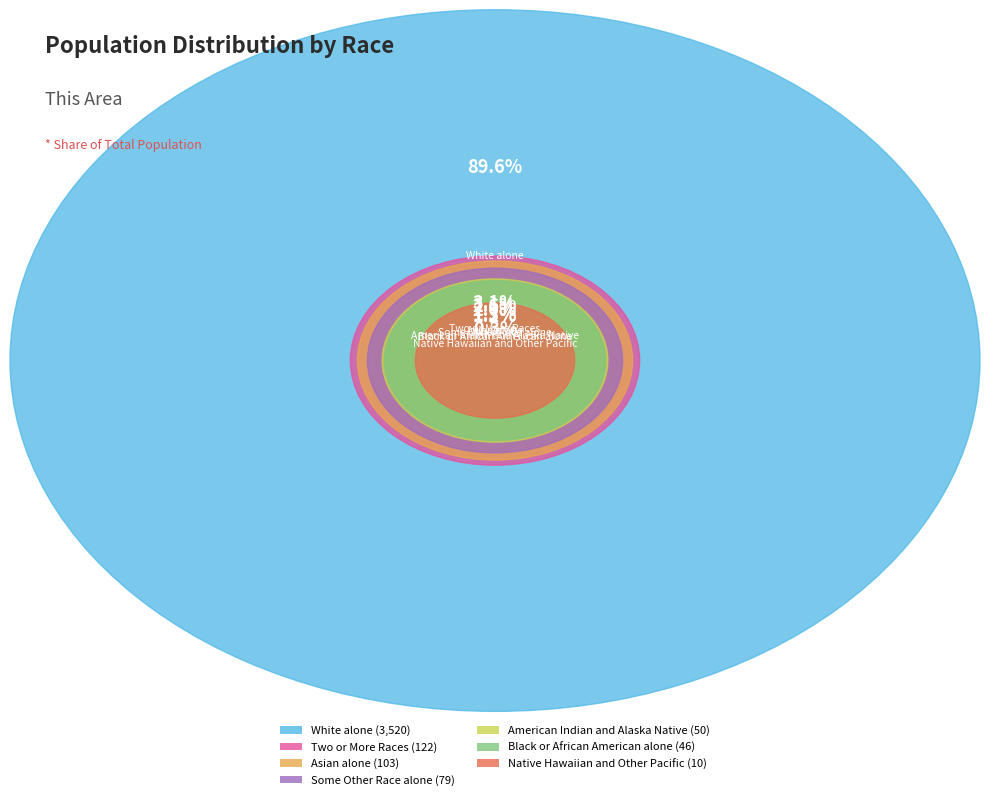

To the nearest percent, what is the difference between the largest and smallest slice percentages?

89%